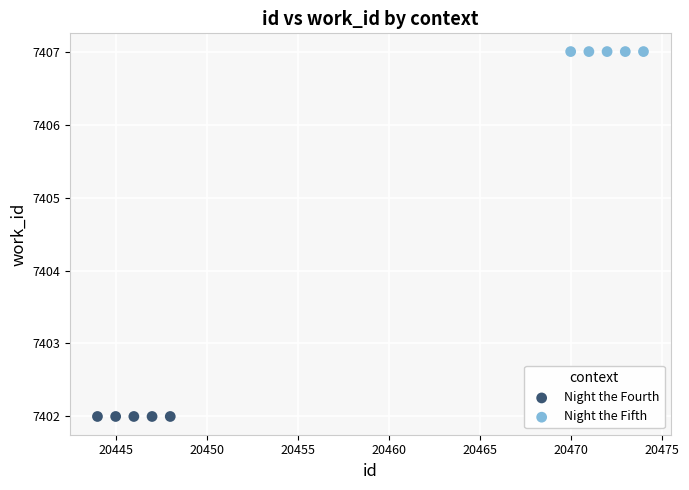

Which series reaches the maximum Y coordinate?

Night the Fifth